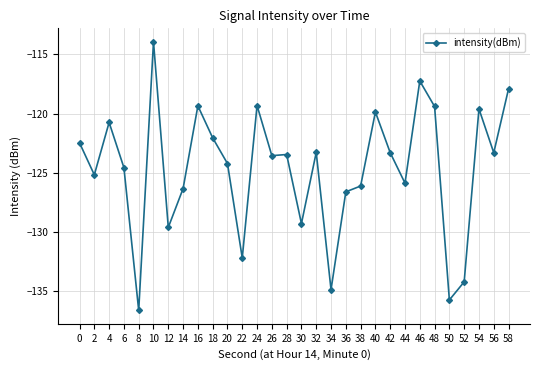

How many series are shown in this chart?

1